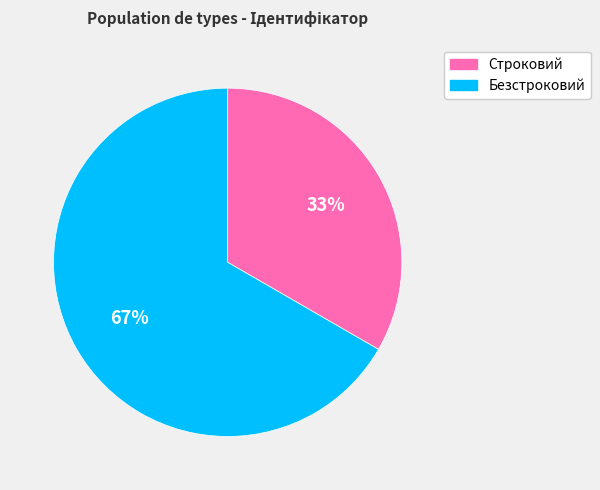

The Безстроковий slice represents 54% of the pie. True or false?

False